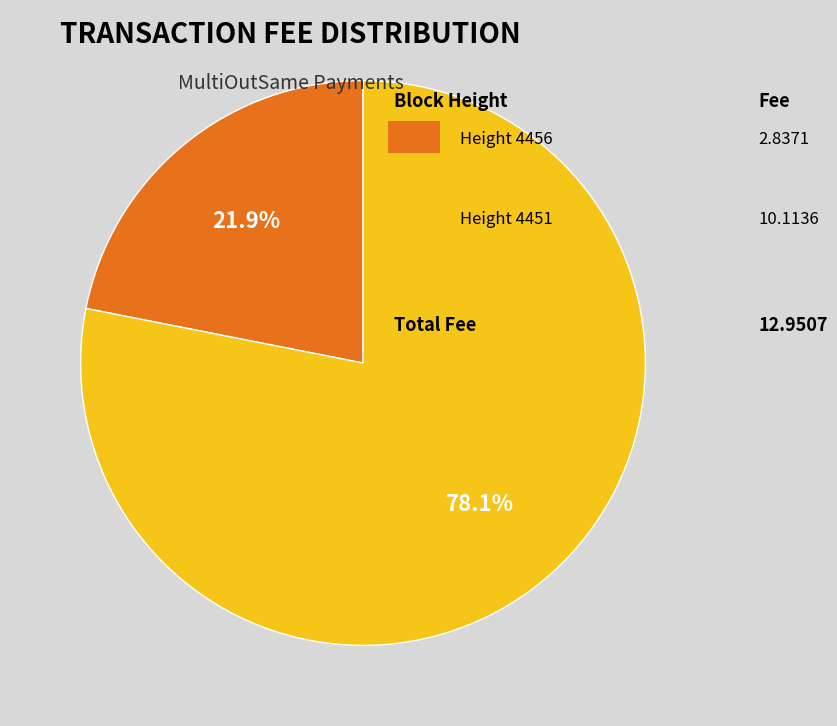

Is there any slice that represents more than half of the pie?

Yes